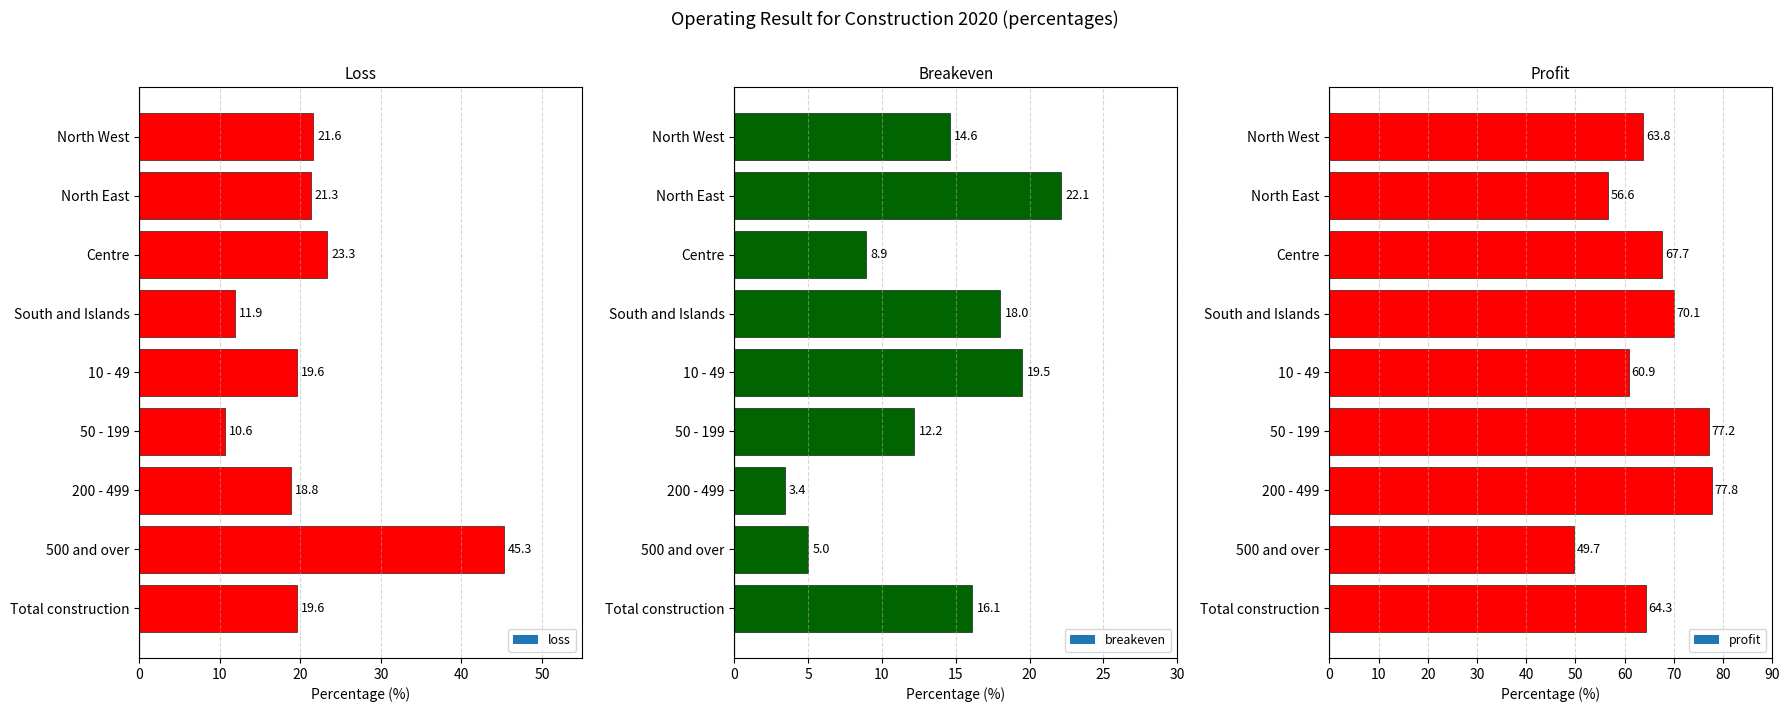

What position from the right is 200 - 499?

3